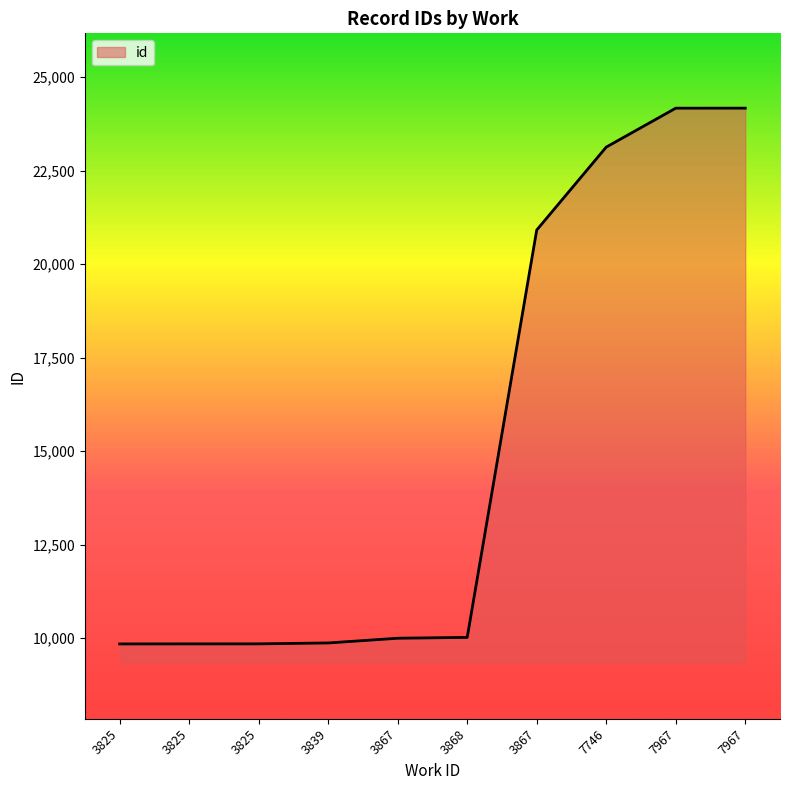

How many lines are shown in the chart?

1